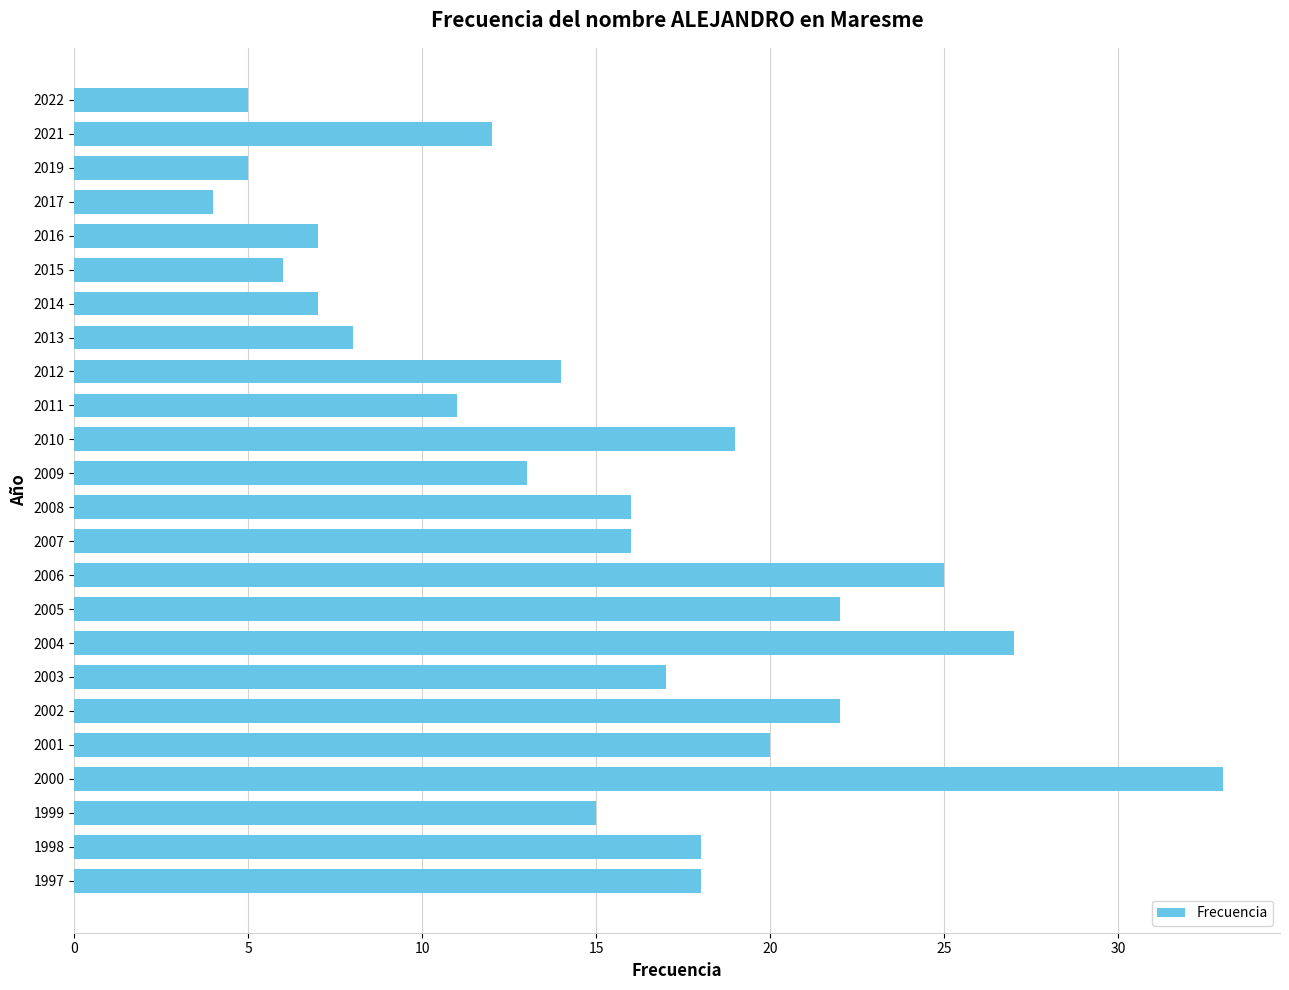

True or false: the data shows 7 at 2021.

False